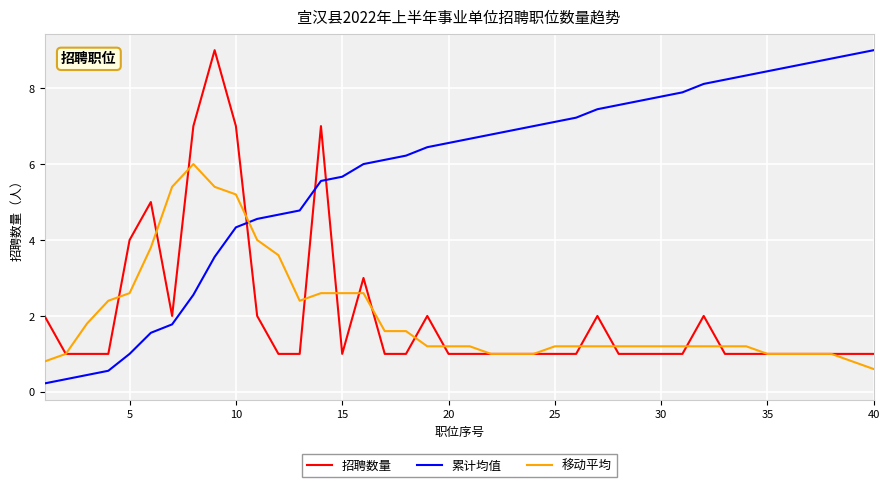

Which series ends up on top after the final intersection of 招聘数量 and 累计均值?

累计均值